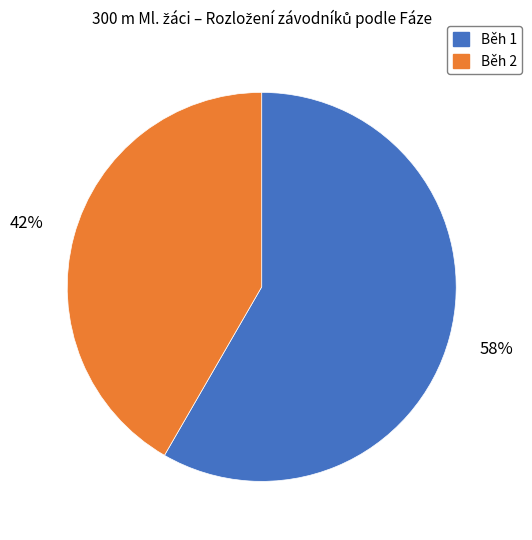

Which category has the smallest portion of the pie?

Běh 2